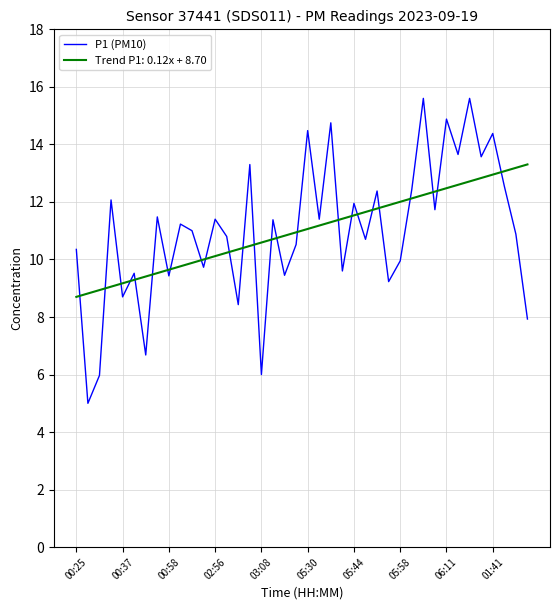

What is the minimum value shown in the chart?

5.0